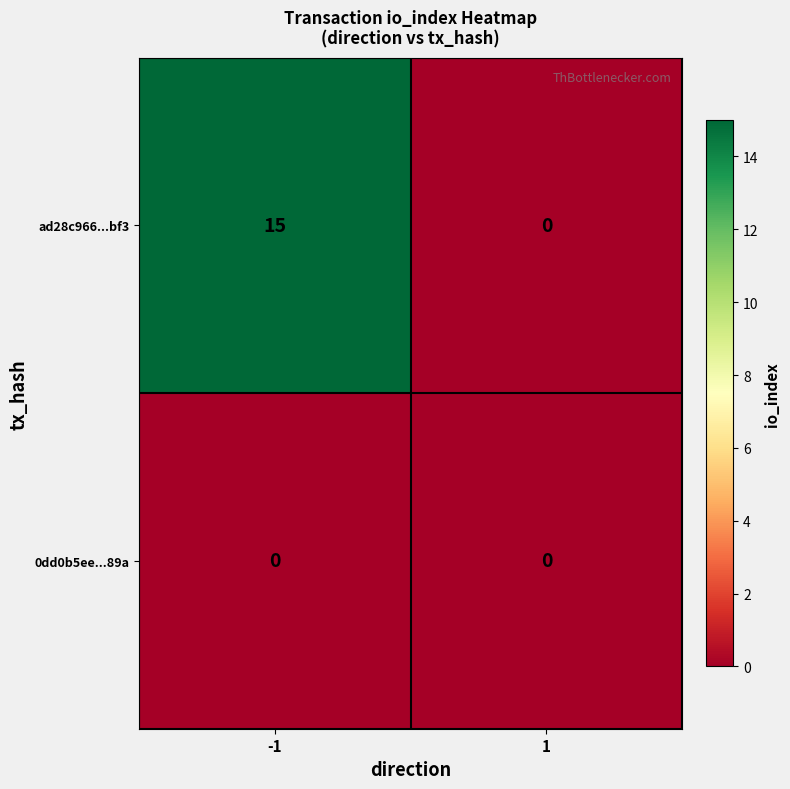

Which series has the largest range (max minus min)?

ad28c966...bf3